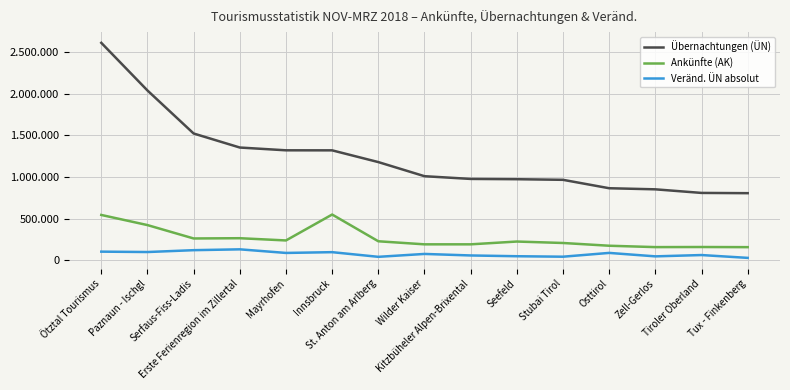

At which category does Ankünfte (AK) reach its first local peak?

Erste Ferienregion im Zillertal